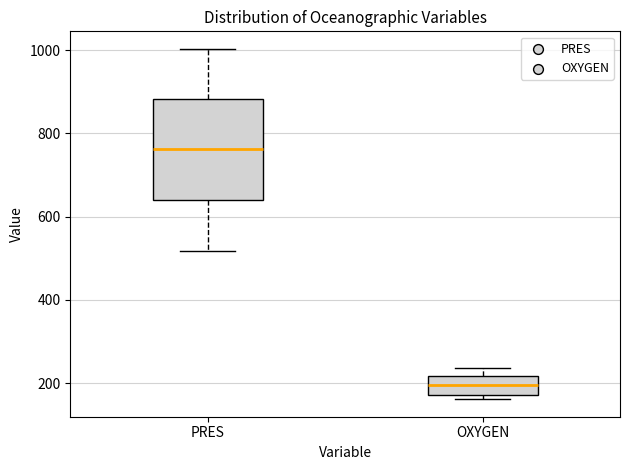

Reading left to right, transcribe this box plot: for each box, give where its median line is, the range the box spans, and where its two whiskers end, as read against the y-axis. The values are not printed on the chart, so give them approximately, as read against the axis.

PRES: median 760, box 640 to 880, whiskers 520 to 1000
OXYGEN: median 200, box 180 to 220, whiskers 160 to 240